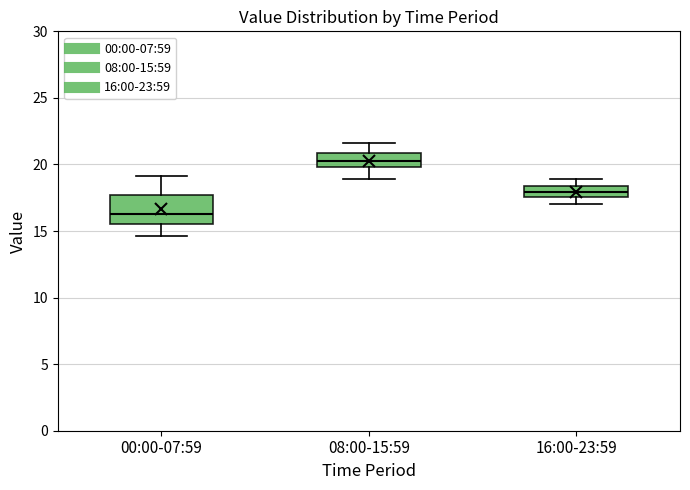

Where is the upper edge of the box for 16:00-23:59 on the y-axis? The values are not printed on the chart, so give them approximately, as read against the axis.

18.5